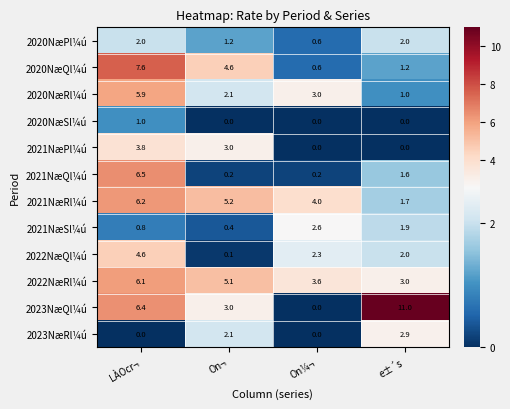

At which label does 2021NæPl¼ú reach its peak?

LÀOcr¬